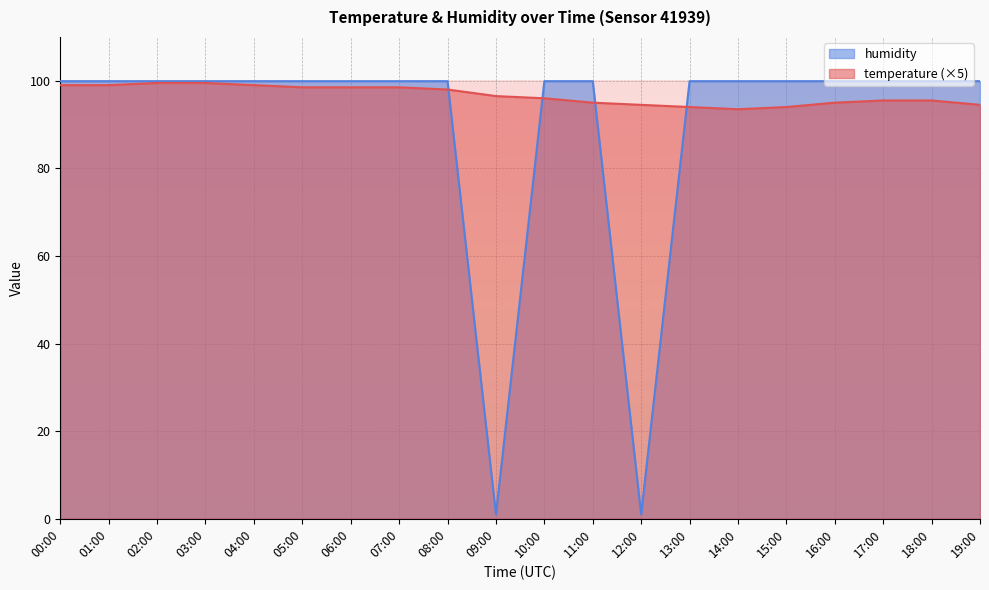

What is the maximum value for temperature?

99.5